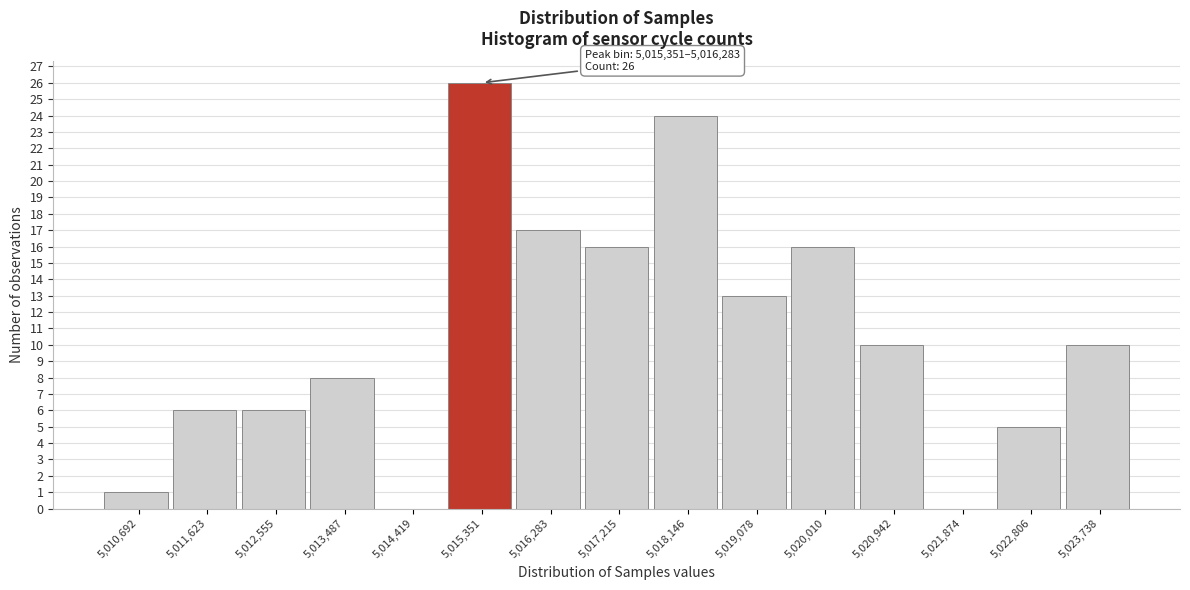

Reading left to right, what are all the values shown in this chart?

5,010,692=1	5,011,623=6	5,012,555=6	5,013,487=8	5,014,419=0	5,015,351=26	5,016,283=17	5,017,215=16	5,018,146=24	5,019,078=13	5,020,010=16	5,020,942=10	5,021,874=0	5,022,806=5	5,023,738=10